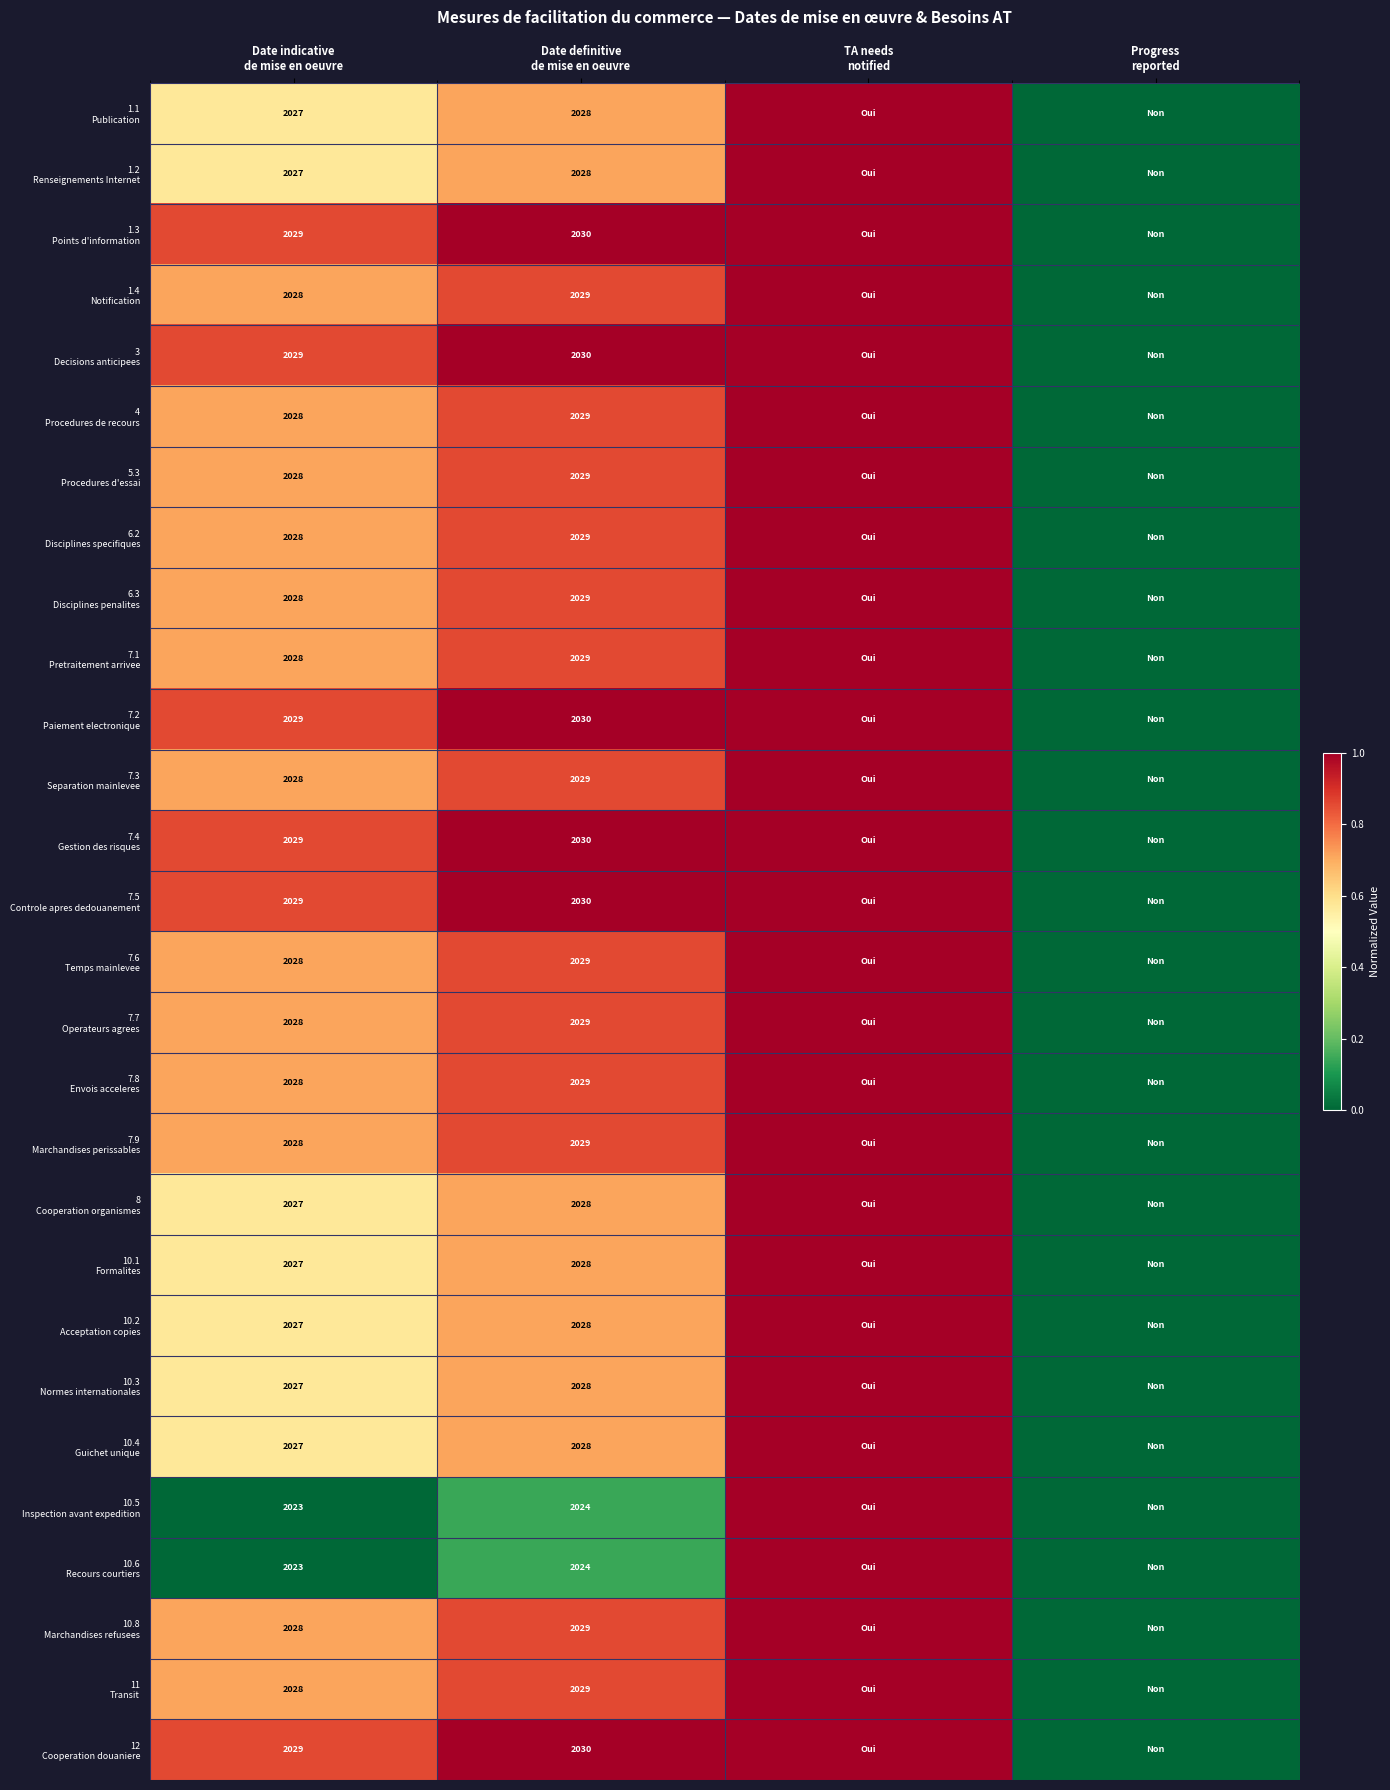

What is the sum of the 1.2 Renseignements Internet values at TA needs notified and Progress reported?

1.0